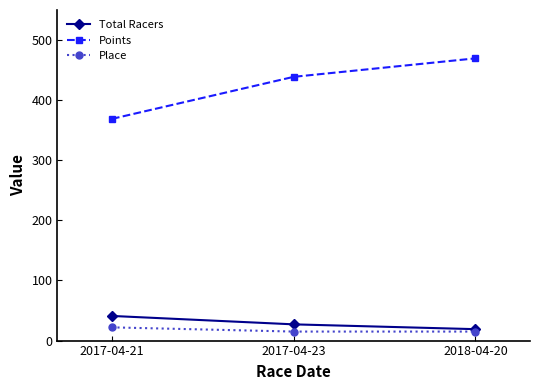

What is the difference between the highest and lowest values at 2017-04-23?

423.8